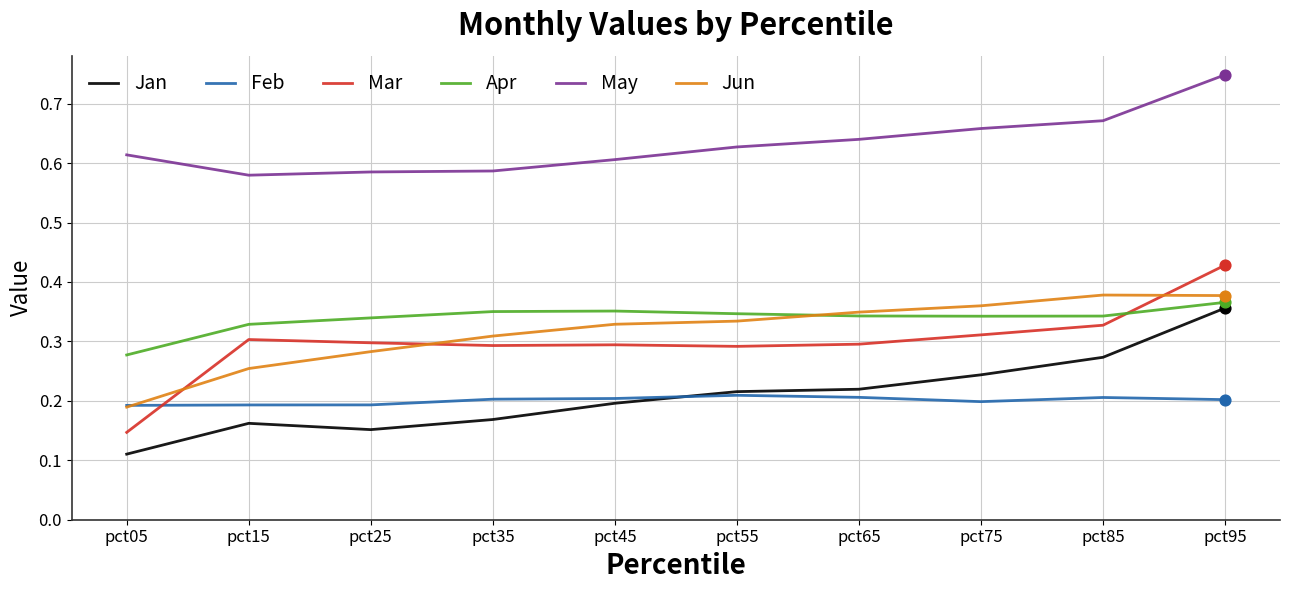

Which series has the widest spread of values?

Mar